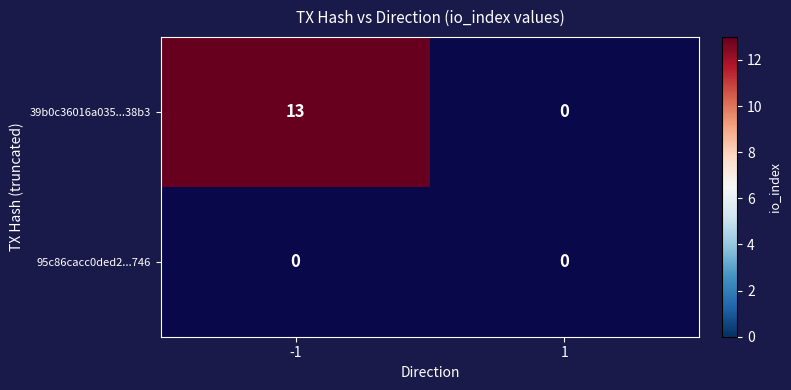

Count the number of data series in this chart.

2